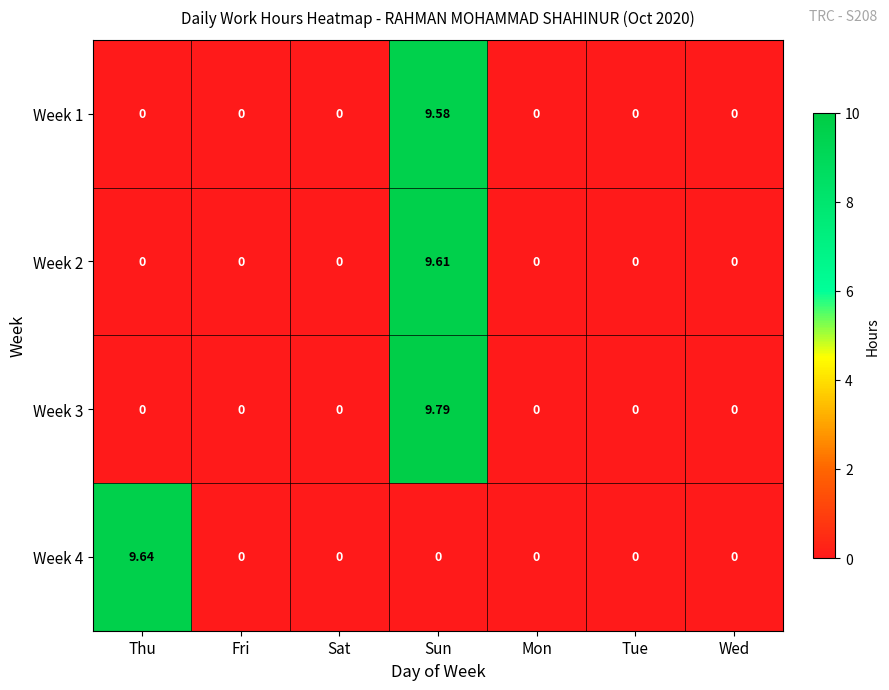

Is the value of Week 2 at Sun greater than the value of Week 1 at Sat?

Yes